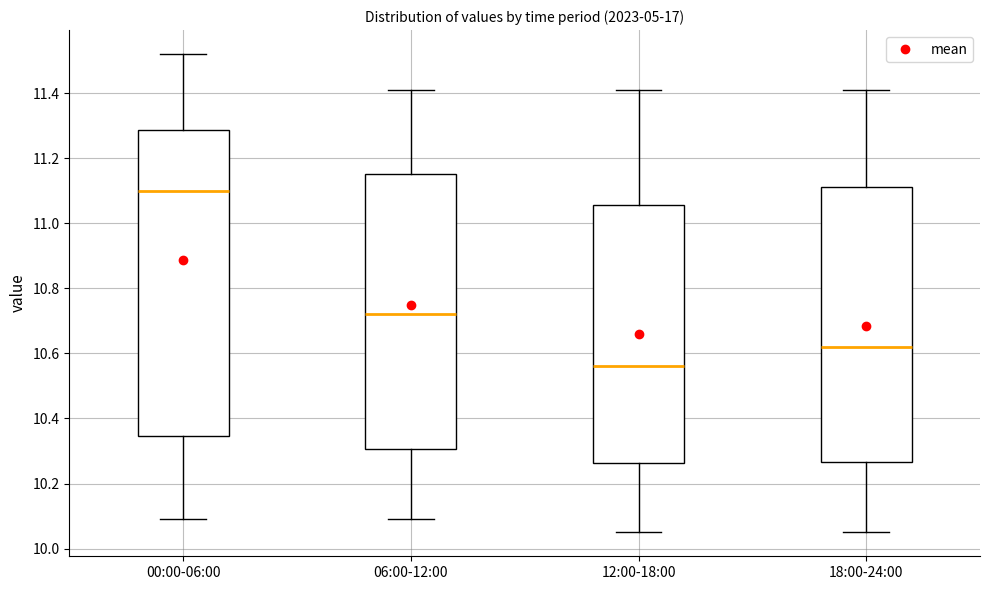

Reading left to right, read every box against the y-axis: the position of its median line, the range the box covers, and the ends of its whiskers. The values are not printed on the chart, so give them approximately, as read against the axis.

00:00-06:00: median 11.10, box 10.34 to 11.28, whiskers 10.10 to 11.52
06:00-12:00: median 10.72, box 10.30 to 11.16, whiskers 10.10 to 11.42
12:00-18:00: median 10.56, box 10.26 to 11.06, whiskers 10.06 to 11.42
18:00-24:00: median 10.62, box 10.26 to 11.12, whiskers 10.06 to 11.42